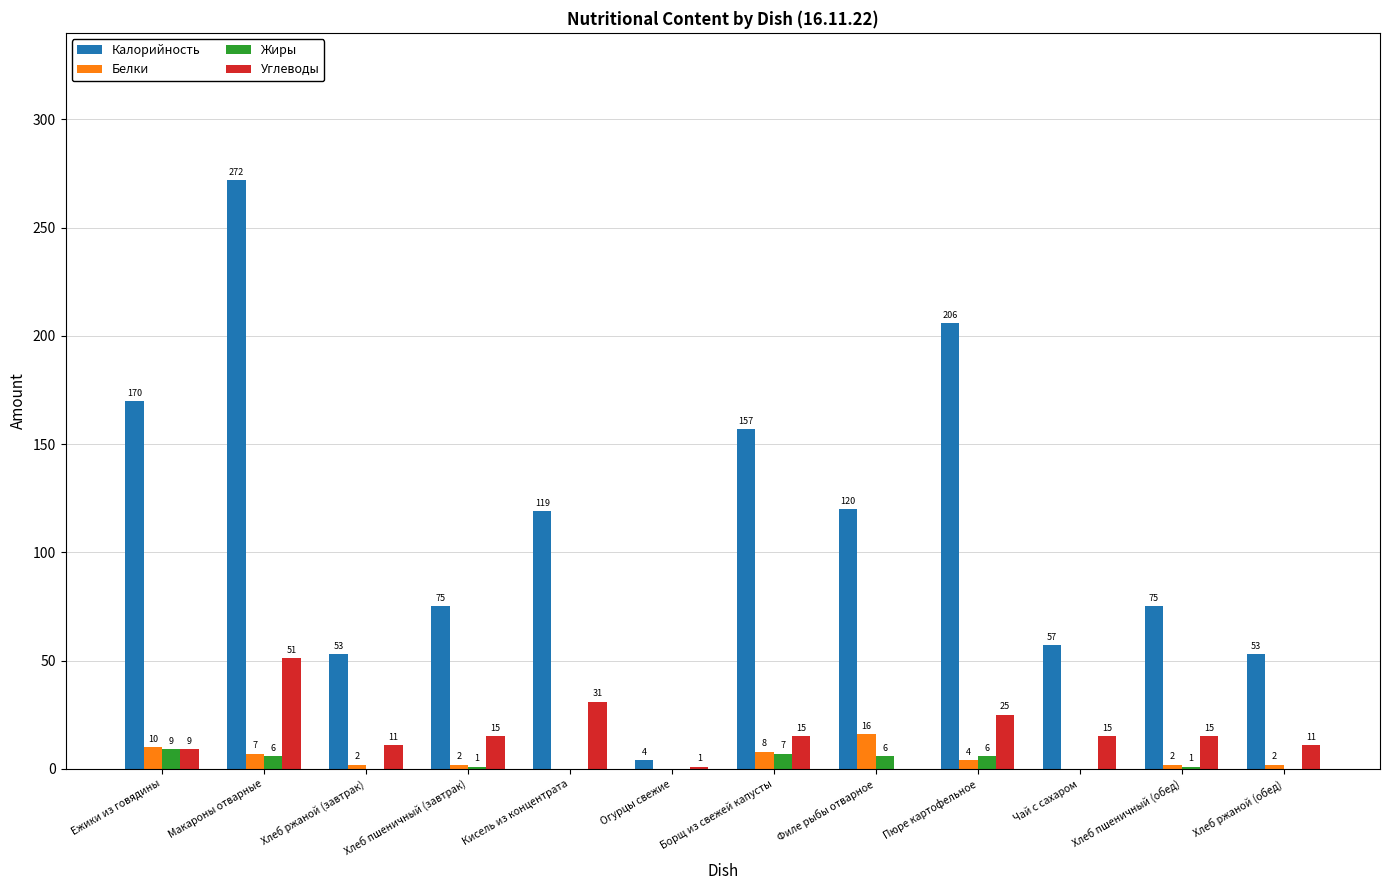

Are the bars grouped side by side (vs. stacked)?

Yes